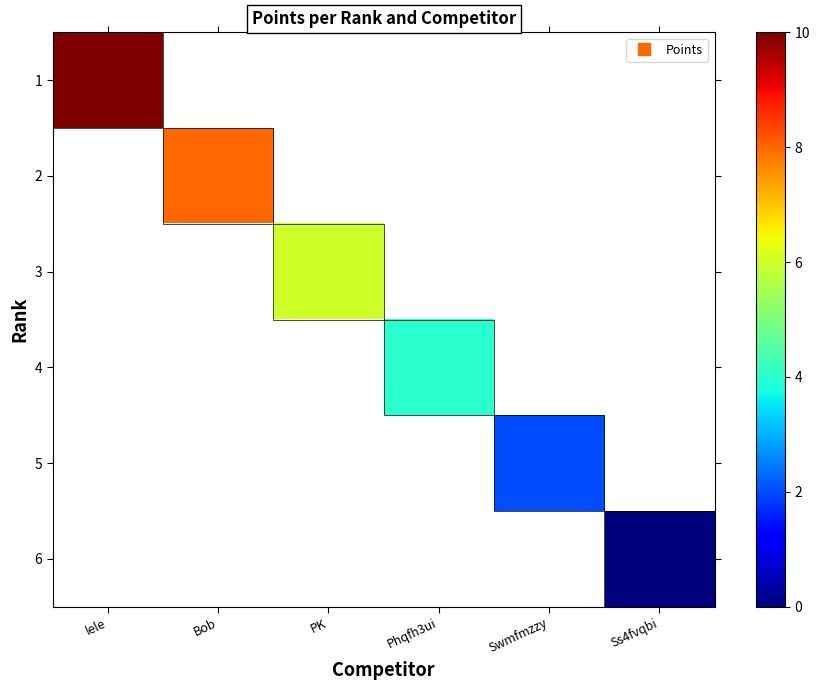

How many values in 1 are above zero?

1